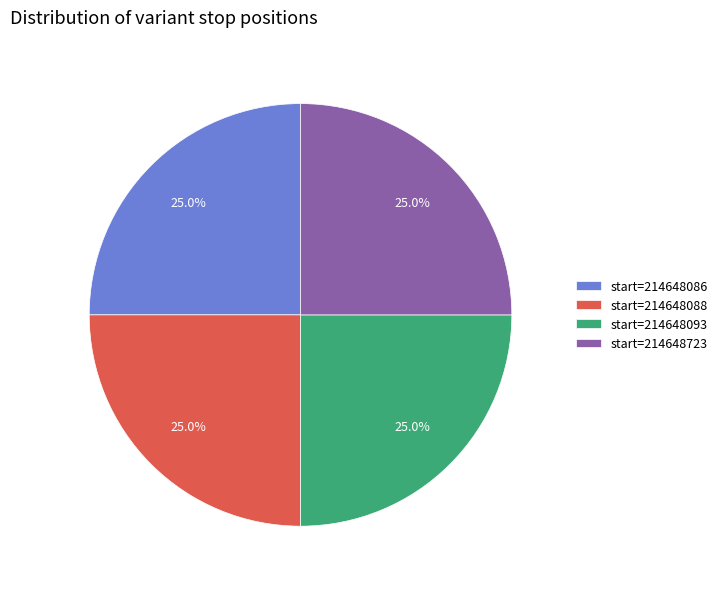

How much of the chart is everything except start=214648086?

75.0%